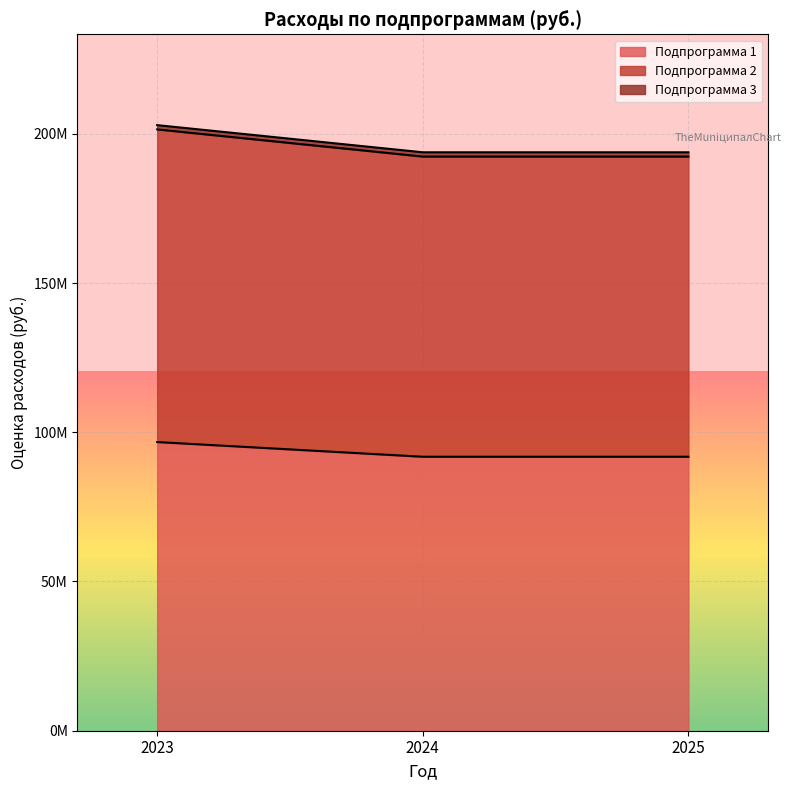

At which category is the sum across all series the highest?

2023